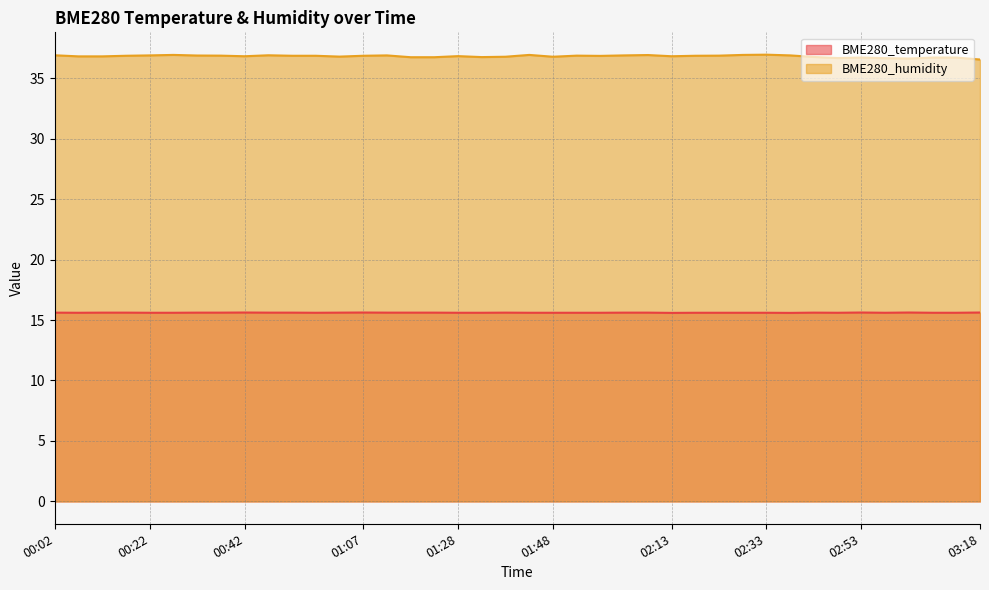

What is the minimum value shown in the chart?

15.6